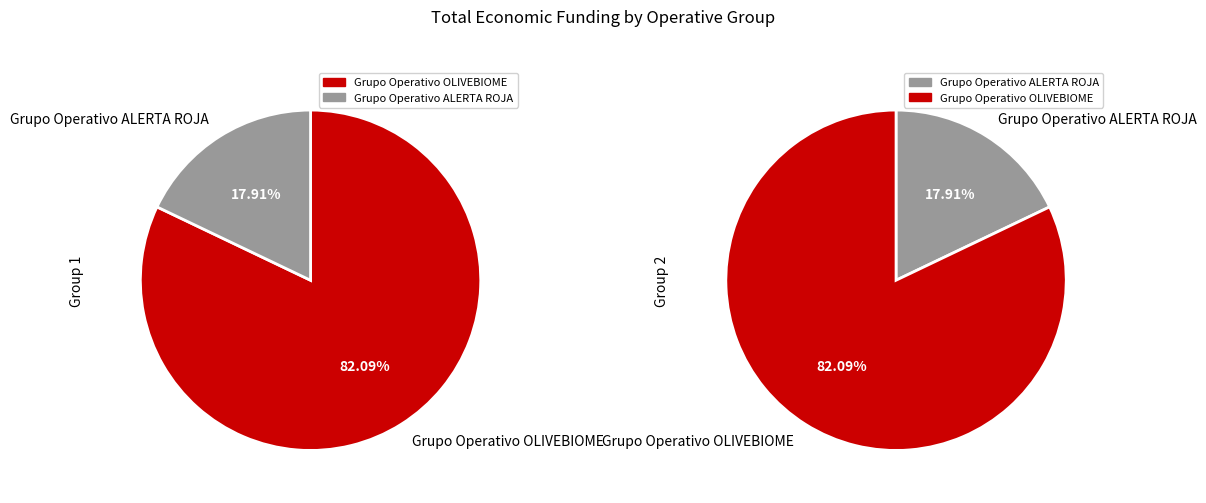

To the nearest percent, what is the difference between the largest and smallest slice percentages?

64%